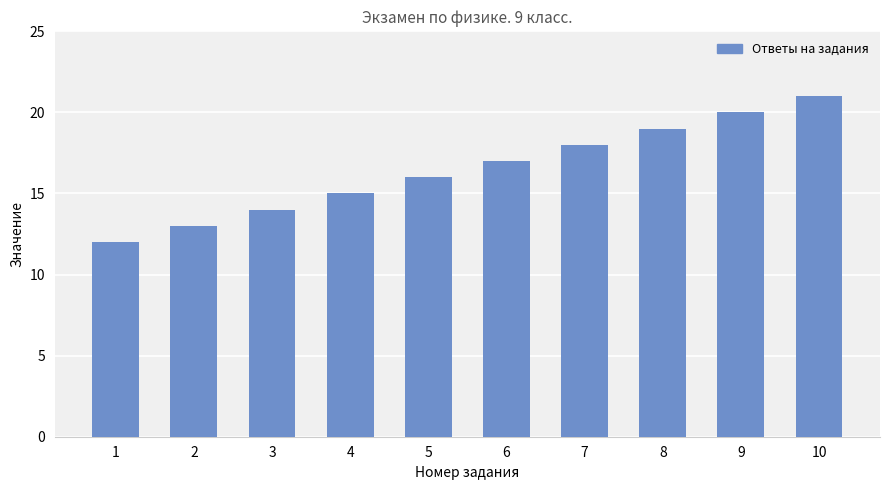

Between 9 and 3, which is larger?

9